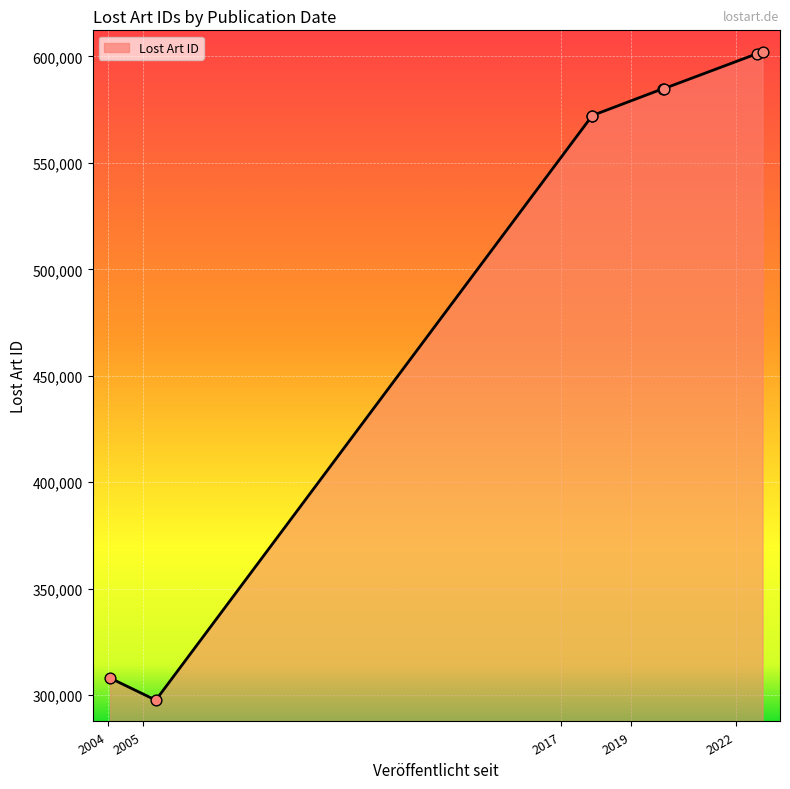

What is the change in value from 2017-11-22 to 2019-12-13?

+12687